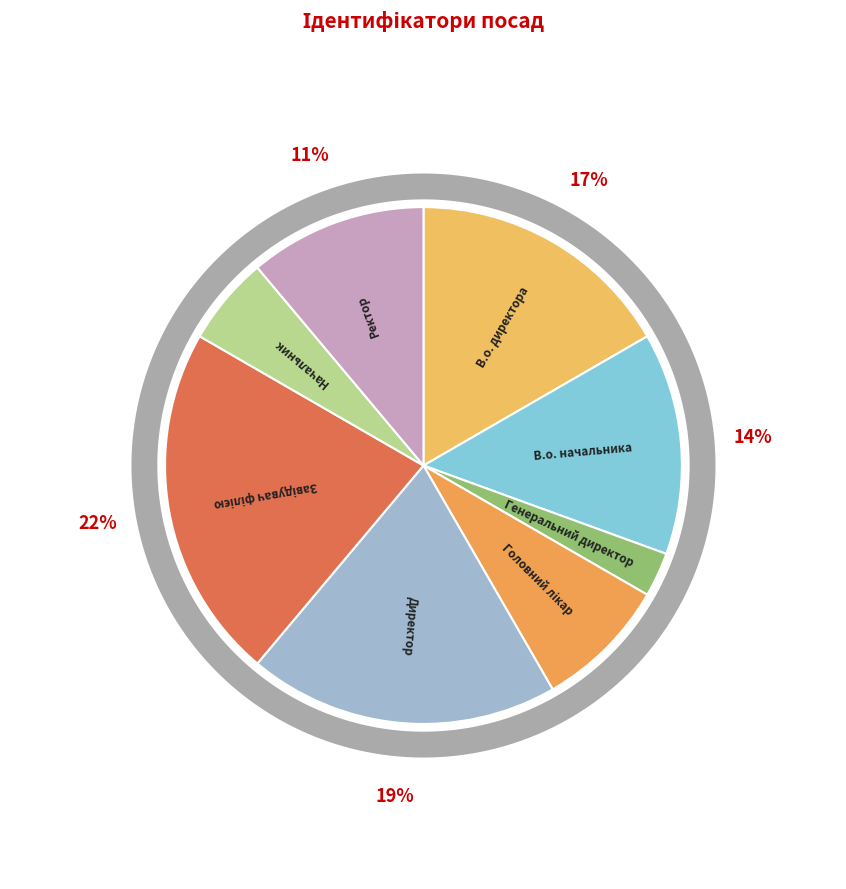

To the nearest percent, what percentage of the pie is Головний лікар?

8%